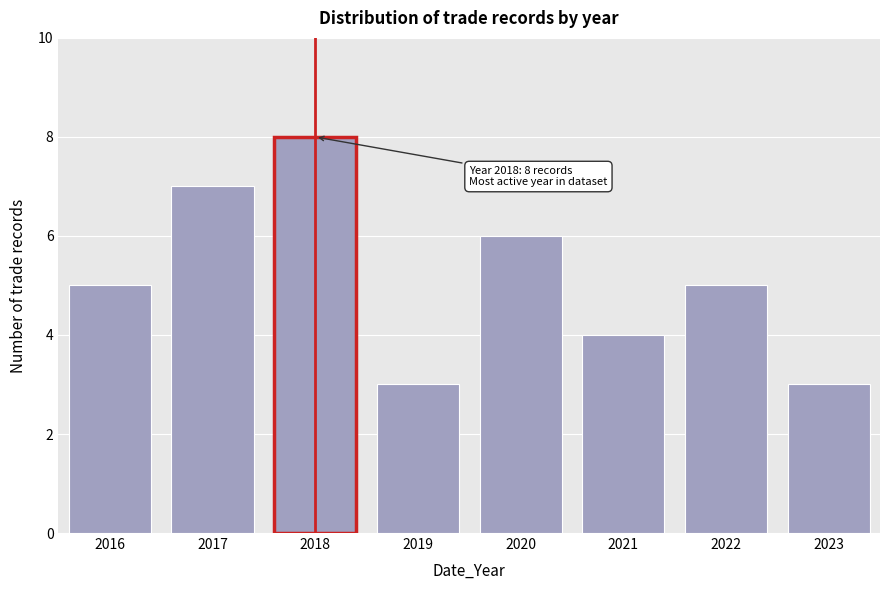

Reading right to left, what are all the values shown in this chart?

3	5	4	6	3	8	7	5